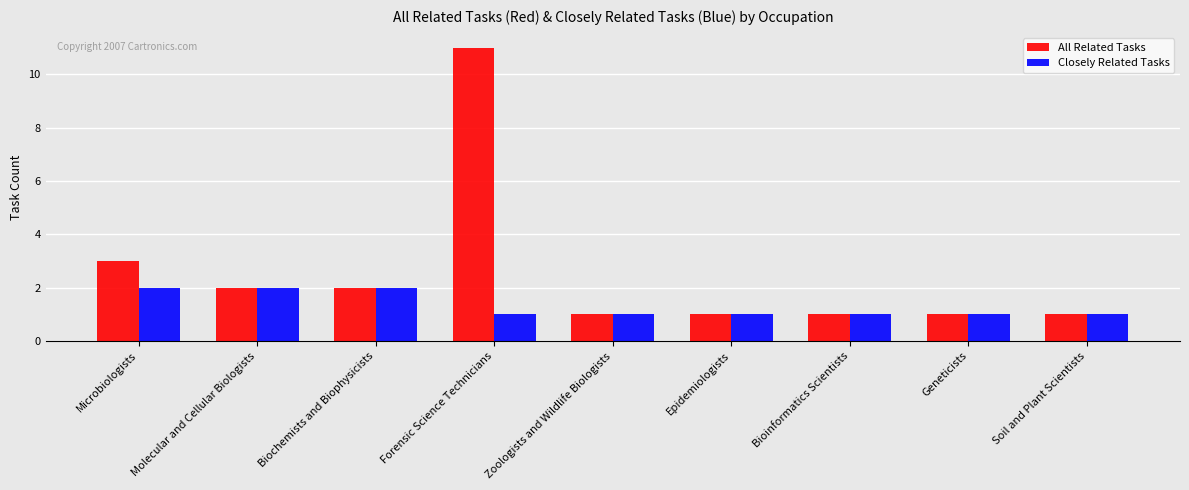

What is the minimum value shown in the chart?

1